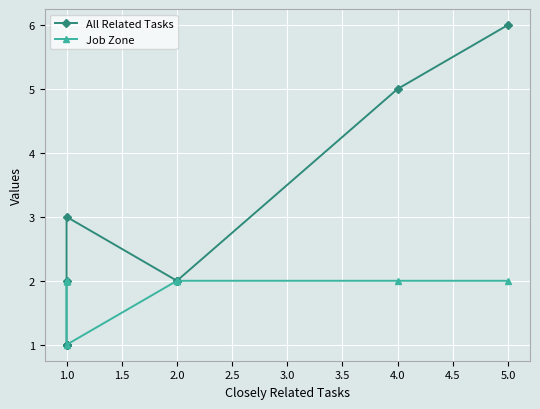

The value of All Related Tasks at 1.0 is 5. True or false?

False